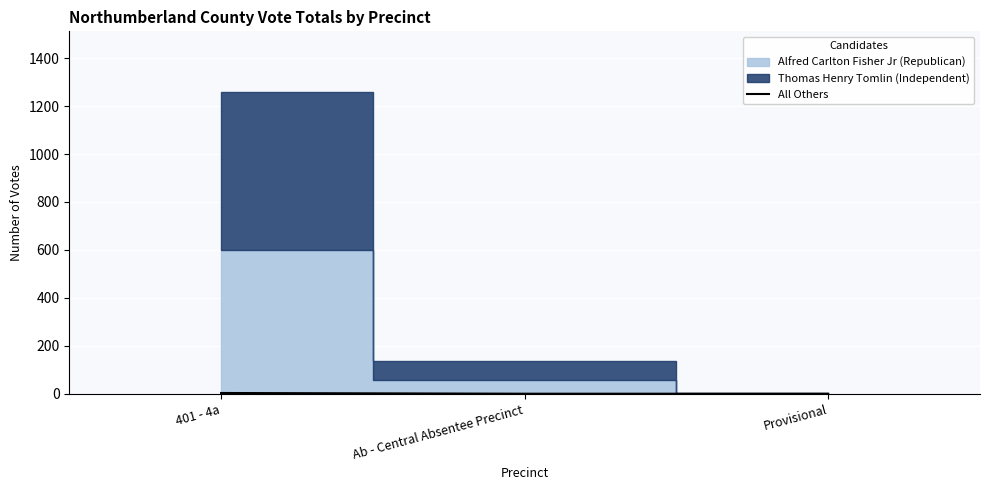

The chart shows a value of -1 at Ab - Central Absentee Precinct. True or false?

False